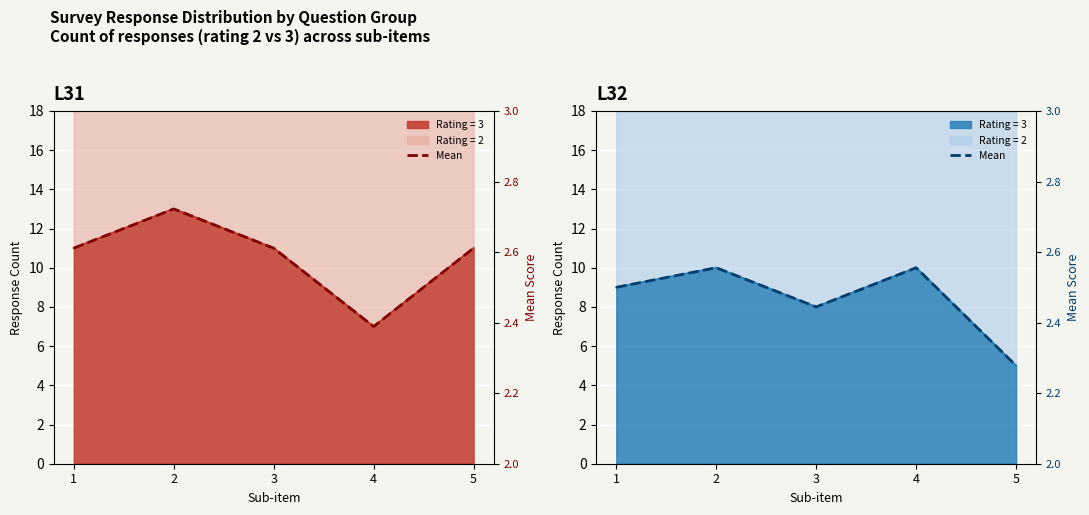

True or false: L31 Mean has more than 0 interior local peaks.

True